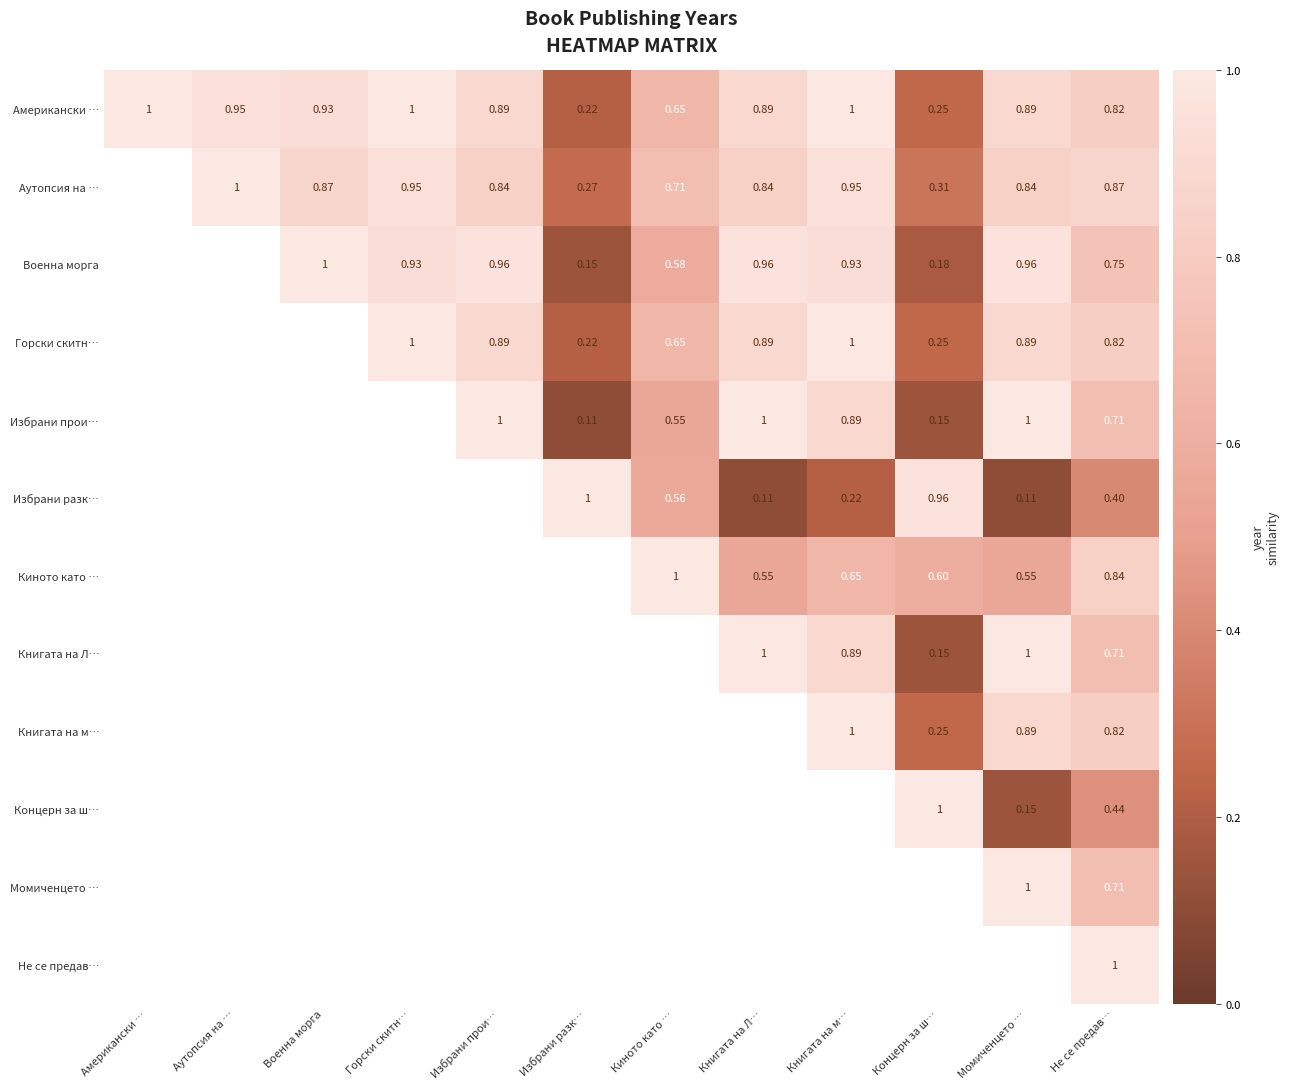

What is the difference between the highest and lowest values at Избрани прои…?

0.2